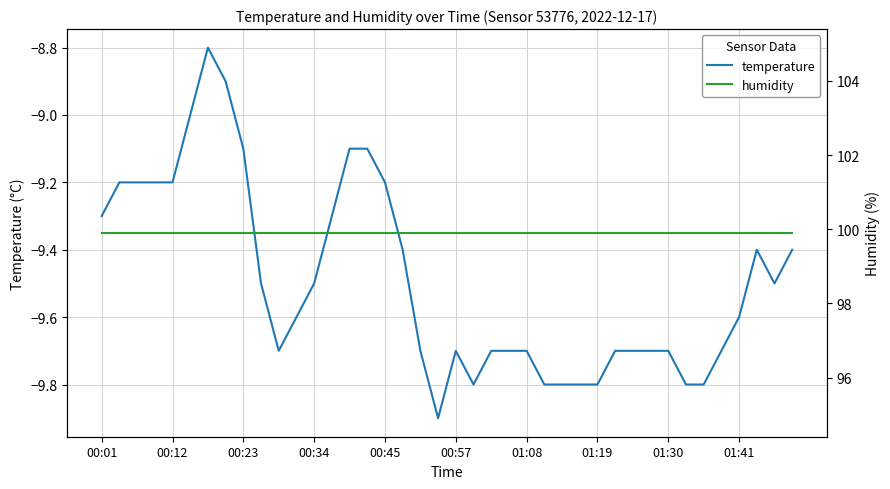

Is it true that temperature equals -9.5 at 00:34?

True